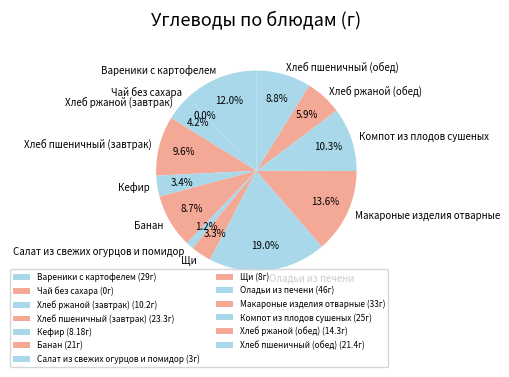

Rank the categories by value from lowest to highest.

Чай без сахара, Салат из свежих огурцов и помидор, Щи, Кефир, Хлеб ржаной (завтрак), Хлеб ржаной (обед), Банан, Хлеб пшеничный (обед), Хлеб пшеничный (завтрак), Компот из плодов сушеных, Вареники с картофелем, Макароные изделия отварные, Оладьи из печени